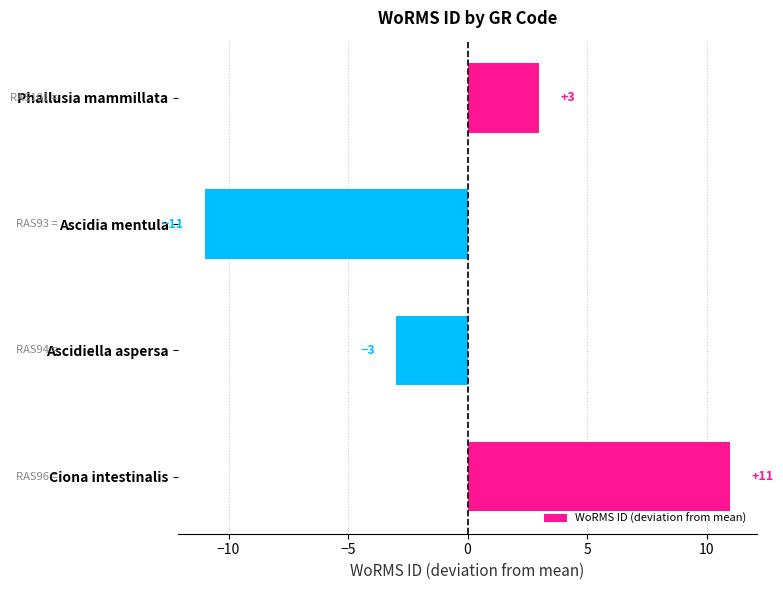

Reading top to bottom, transcribe all the data shown in this chart.

3	-11	-3	11